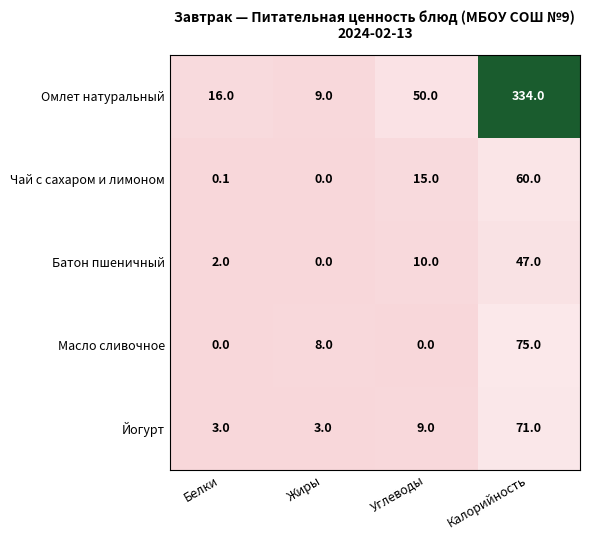

At which category does the chart reach its peak across all series?

Калорийность